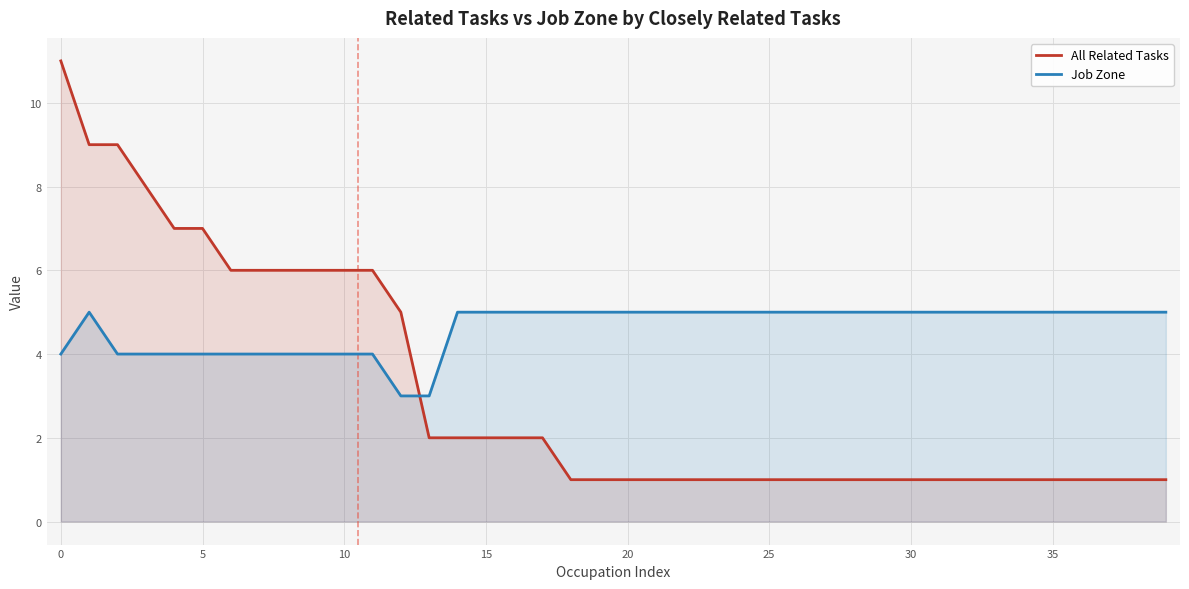

What are all the series names shown in the legend?

All Related Tasks, Job Zone